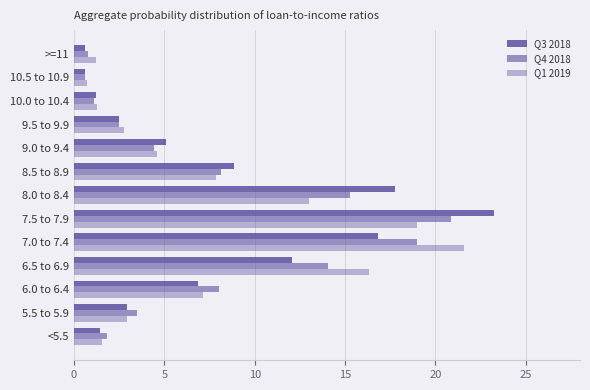

How many data points in Q3 2018 are above 5?

7